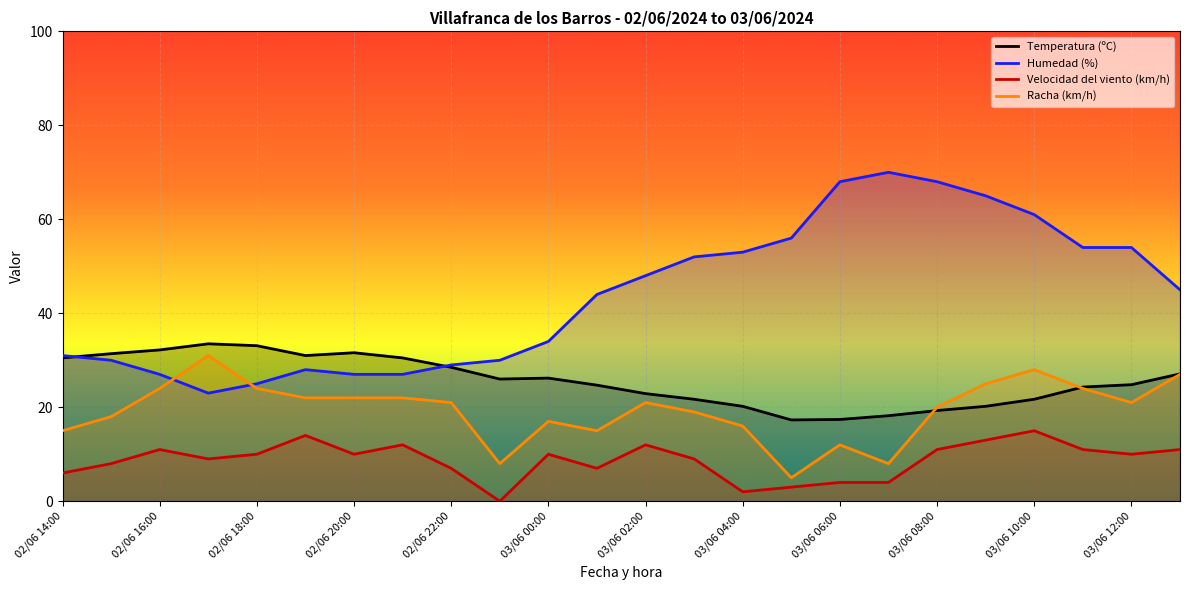

What is the minimum value for Racha (km/h)?

5.0